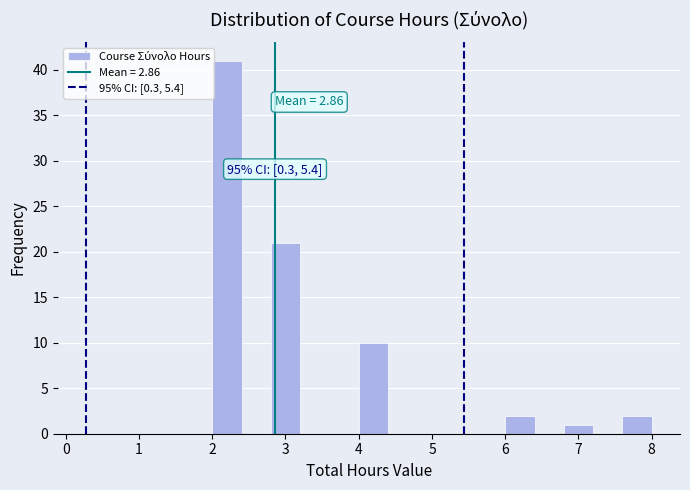

Over which range of the x-axis is the bar tallest?

2.0 to 2.4